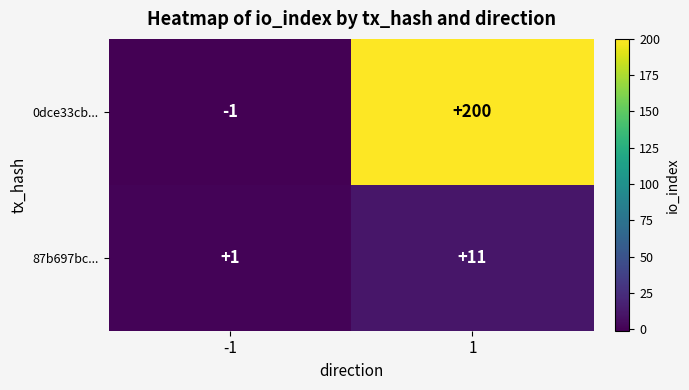

Reading left to right, what are all the values shown in this chart?

0dce33cb...: -1=-1	1=200
87b697bc...: -1=1	1=11